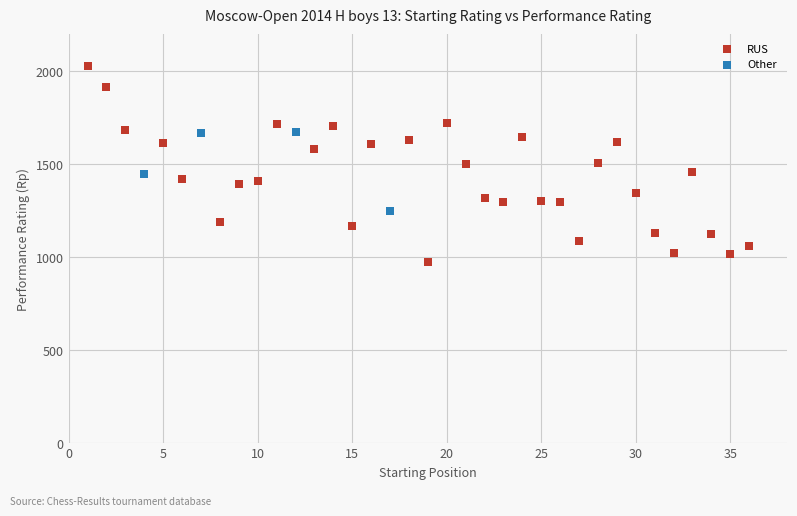

Which series has the largest Y range (max minus min)?

RUS